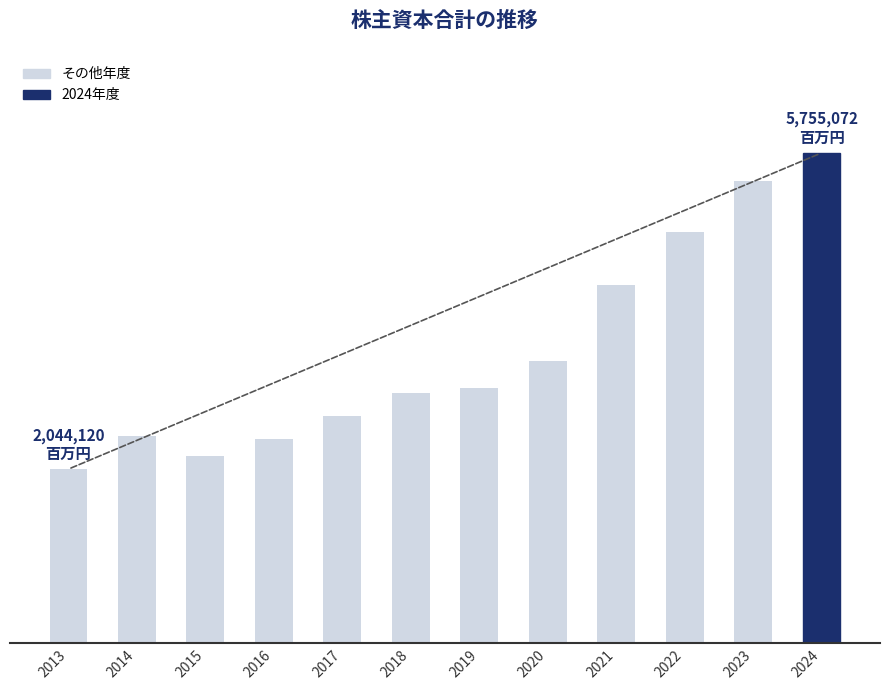

Does the chart contain any negative values?

No